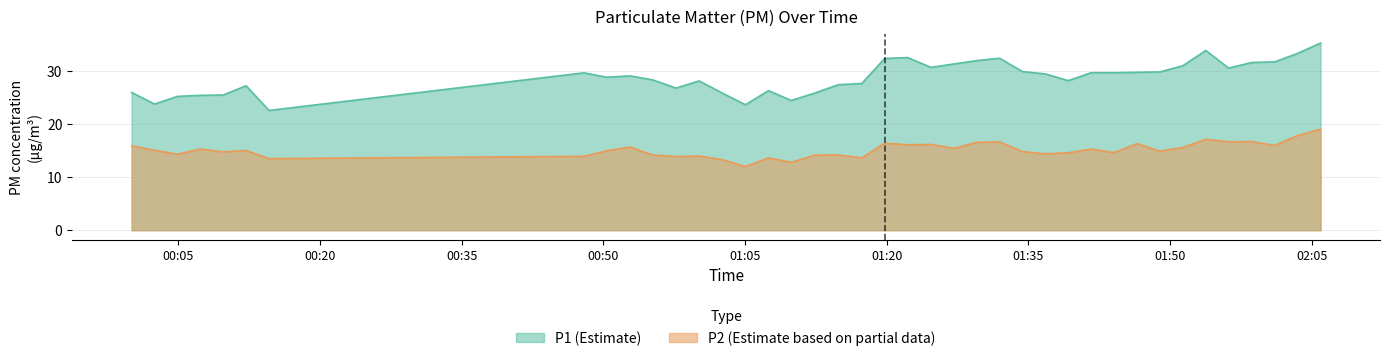

Rank the series by their average value, from lowest to highest.

P2 (Estimate based on partial data), P1 (Estimate)